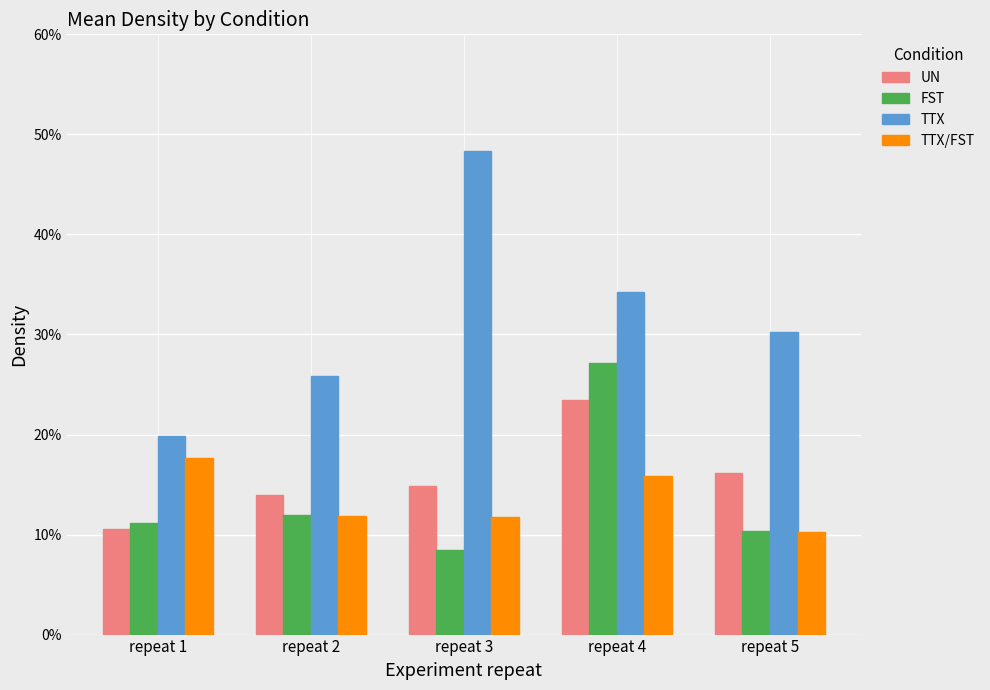

Which series has the widest spread of values?

TTX